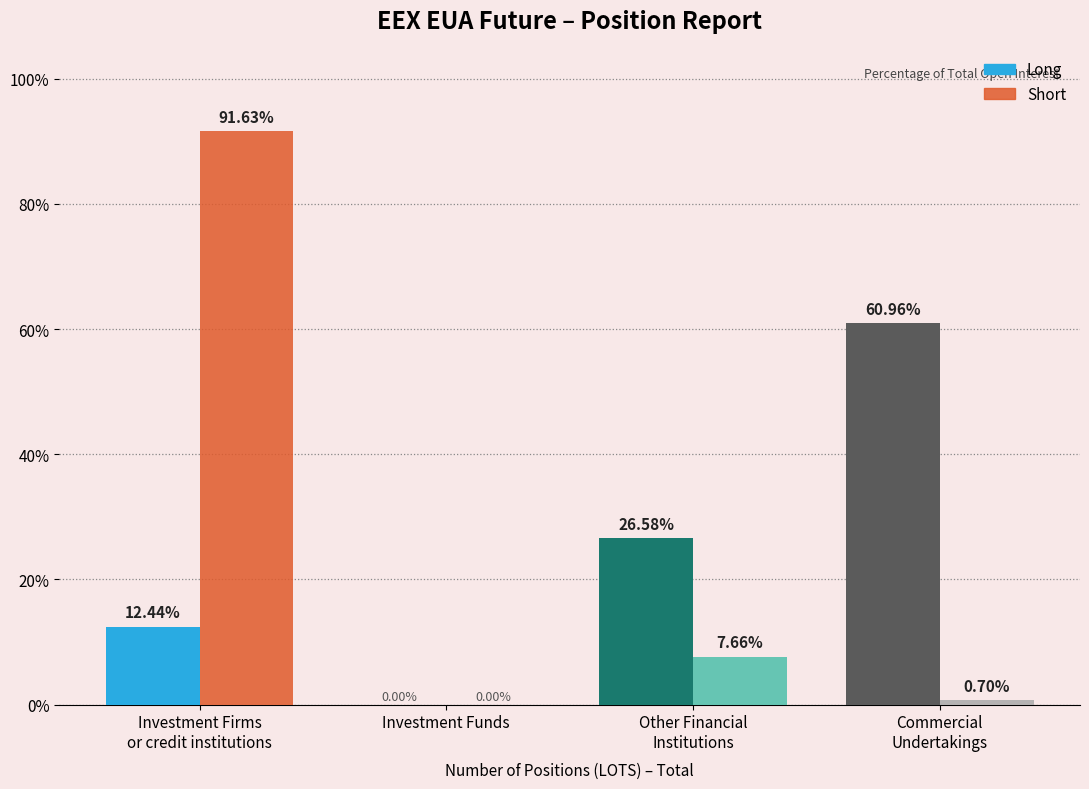

Which series has the largest total across all categories?

Short